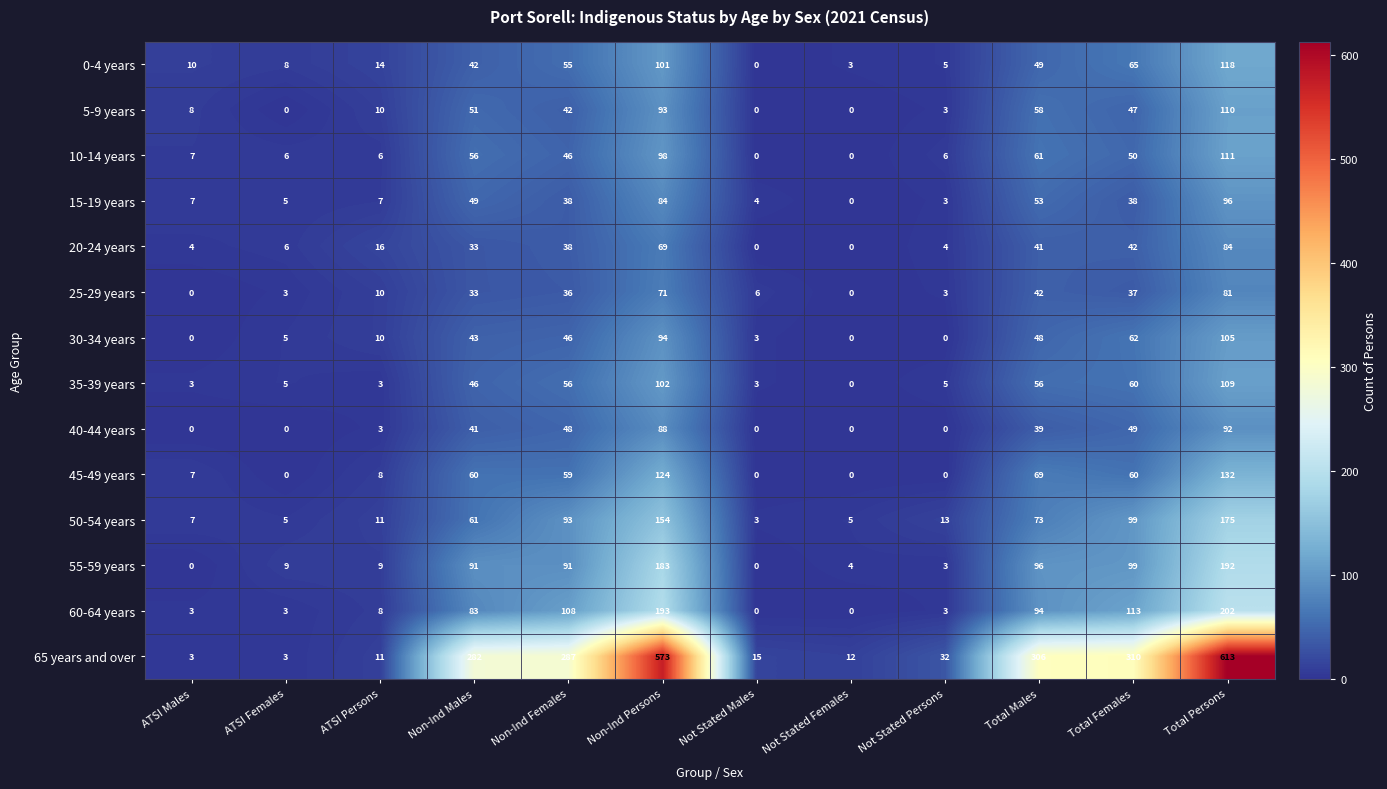

Between Not Stated Females and Total Persons, which series saw the biggest shift?

65 years and over